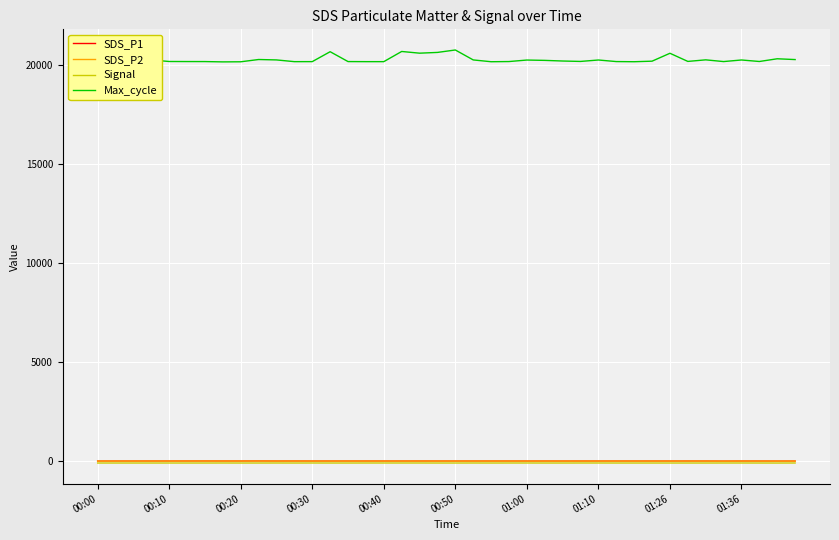

True or false: Signal and Max_cycle intersect in this chart.

False